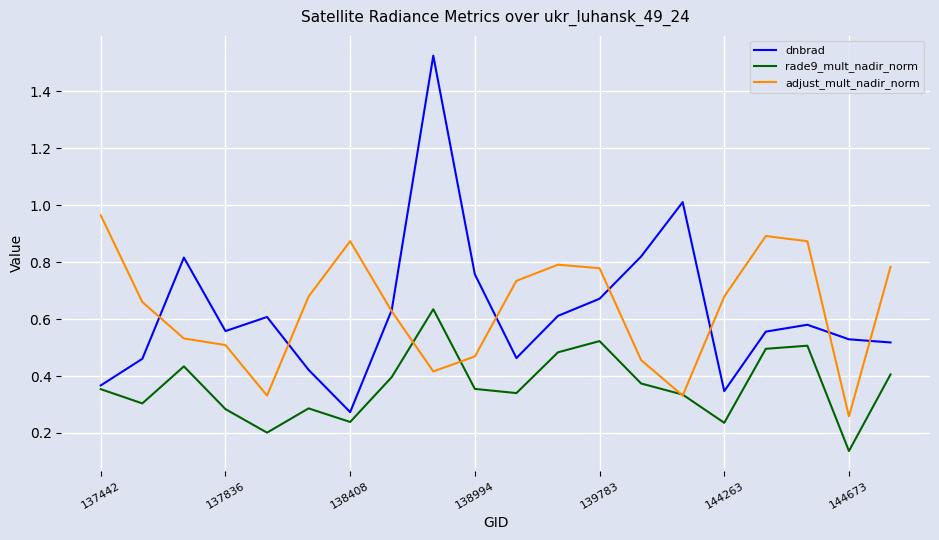

Which series has the largest range (max minus min)?

dnbrad